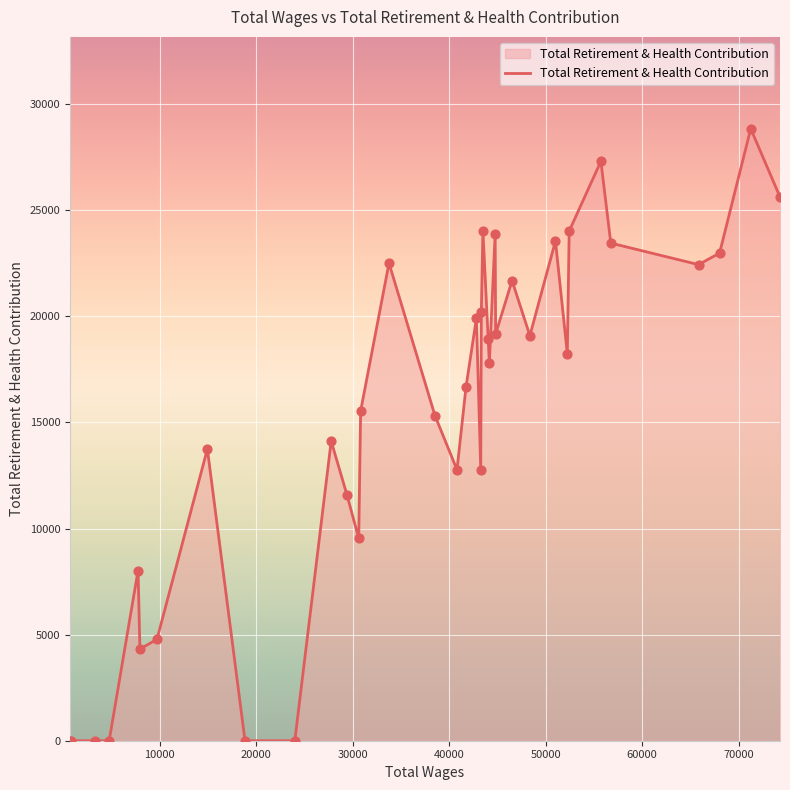

What is the difference between the maximum and minimum values?

28840